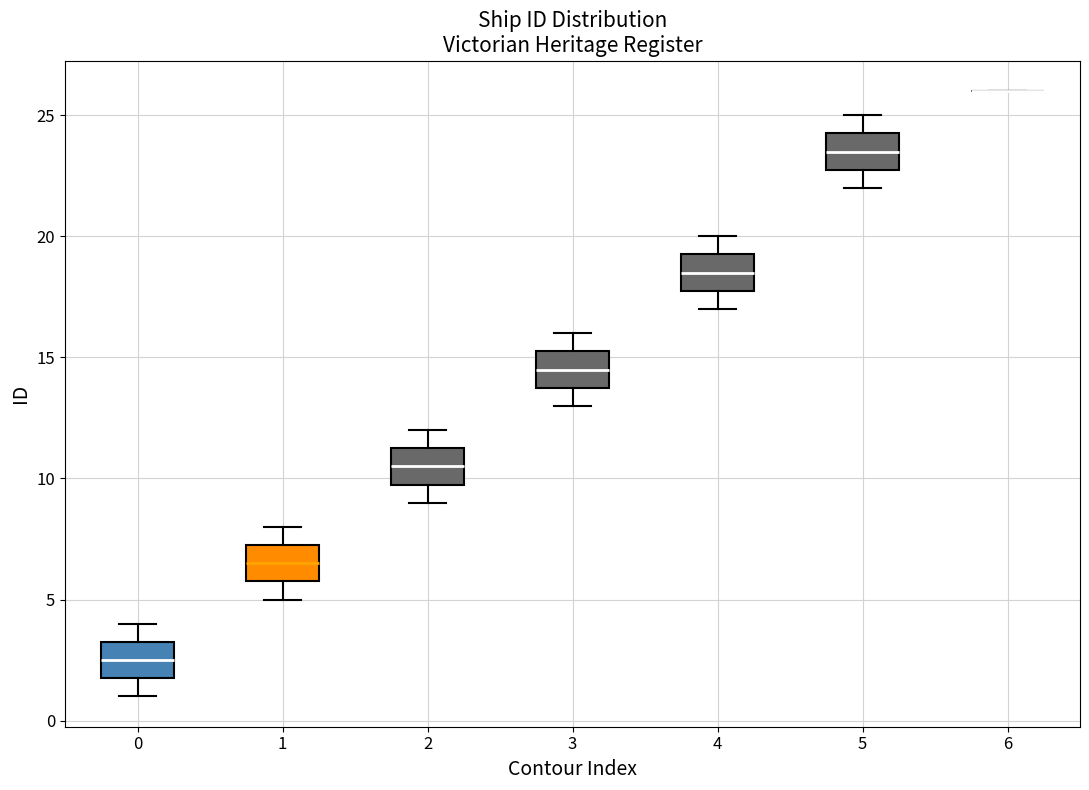

Reading left to right, transcribe this box plot: for each box, give where its median line is, the range the box spans, and where its two whiskers end, as read against the y-axis. The values are not printed on the chart, so give them approximately, as read against the axis.

0: median 2.5, box 2.0 to 3.5, whiskers 1.0 to 4.0
1: median 6.5, box 6.0 to 7.5, whiskers 5.0 to 8.0
2: median 10.5, box 10.0 to 11.5, whiskers 9.0 to 12.0
3: median 14.5, box 14.0 to 15.5, whiskers 13.0 to 16.0
4: median 18.5, box 18.0 to 19.5, whiskers 17.0 to 20.0
5: median 23.5, box 23.0 to 24.5, whiskers 22.0 to 25.0
6: box collapsed to a line at 26.0, whiskers 26.0 to 26.0